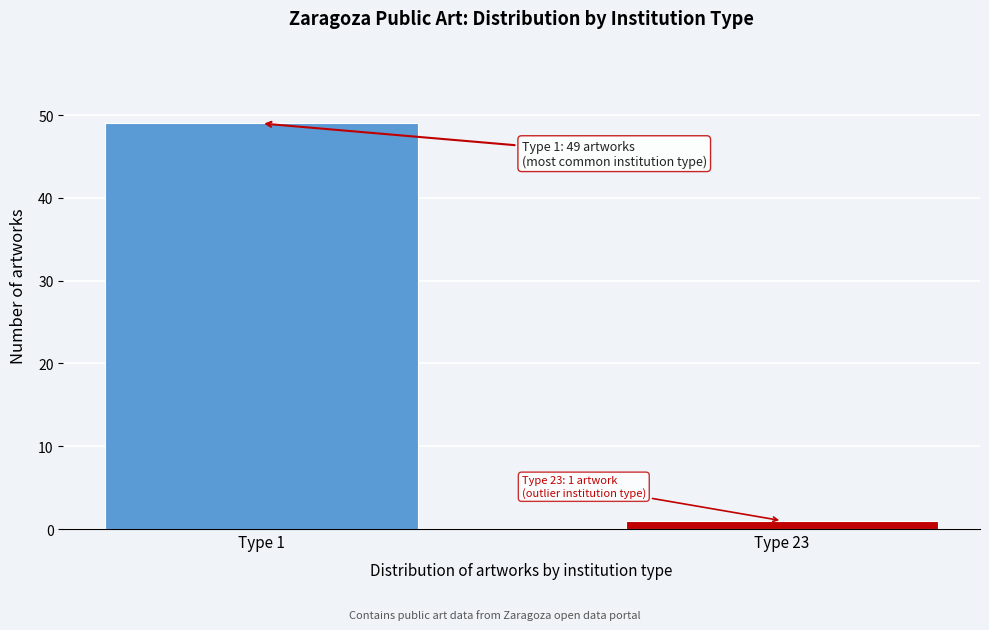

Reading left to right, list all the values displayed in this chart.

Type 1=49	Type 23=1